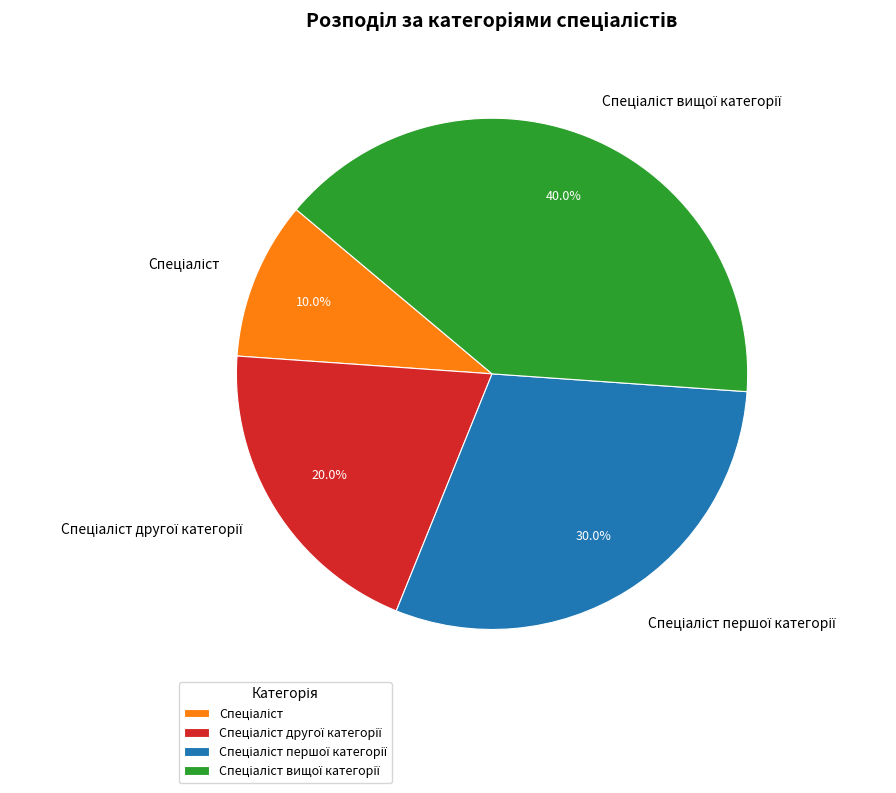

Is there a majority slice in this chart?

No